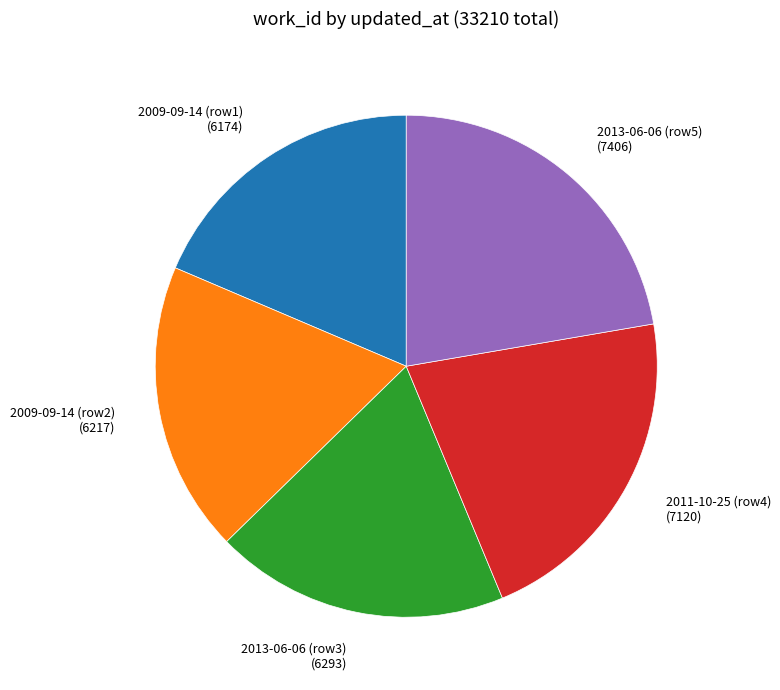

Between 2009-09-14 (row2) (6217) and 2011-10-25 (row4) (7120), which is larger?

2011-10-25 (row4) (7120)